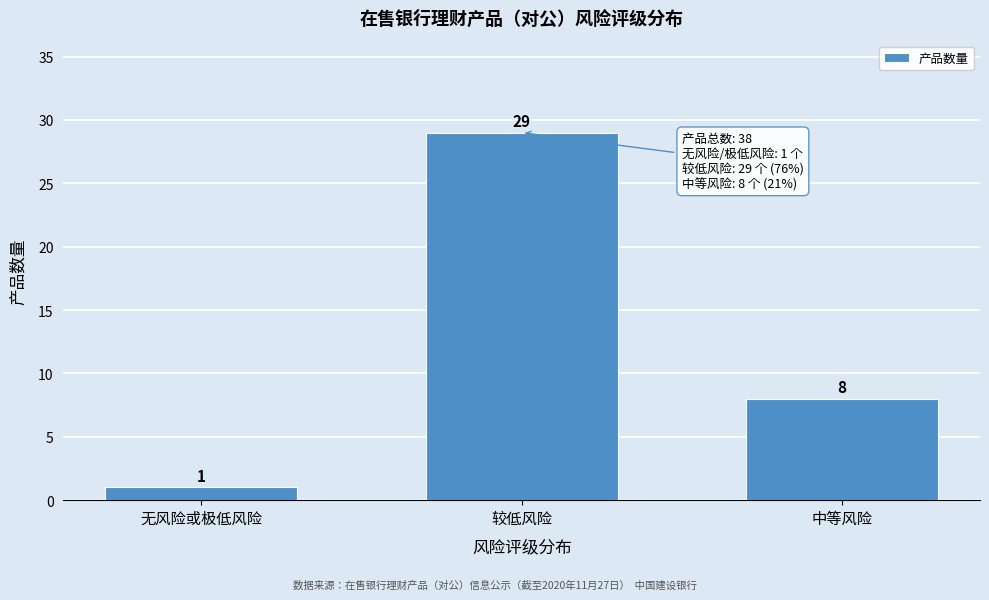

Reading left to right, transcribe all the data shown in this chart.

无风险或极低风险=1	较低风险=29	中等风险=8